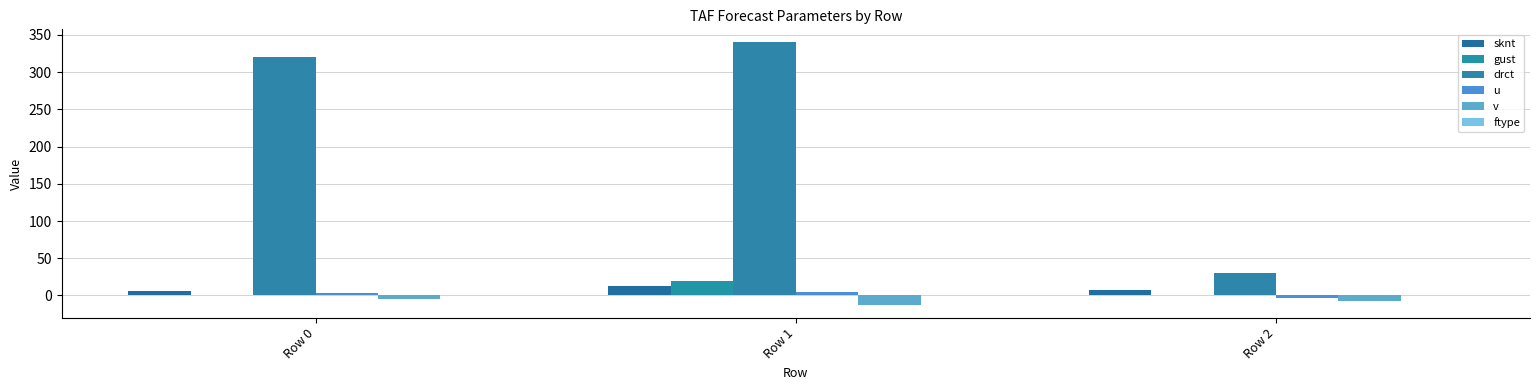

What is the minimum value shown in the chart?

-12.2